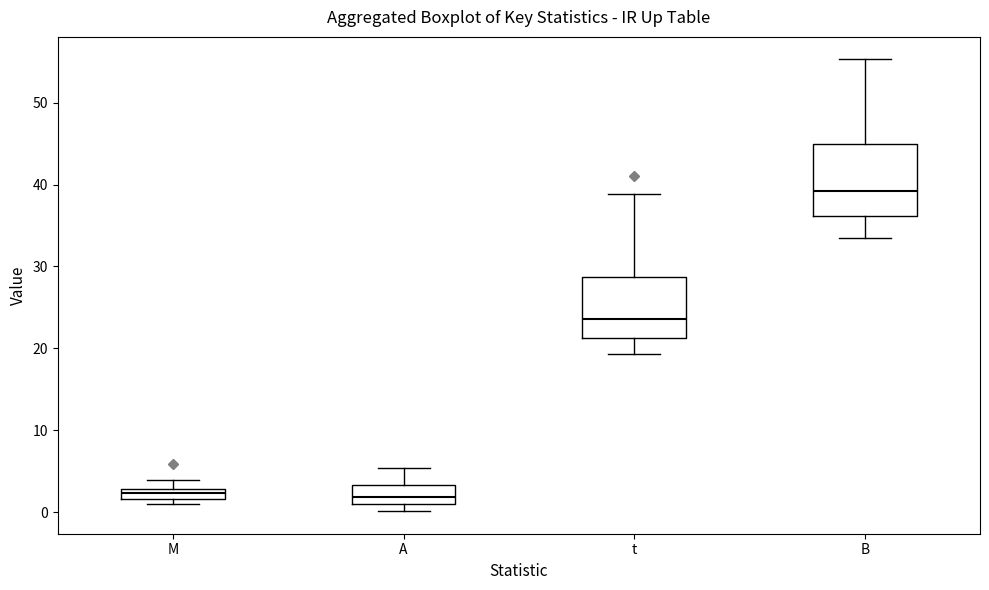

Comparing the boxes themselves (not the whiskers), which one is the tallest?

B